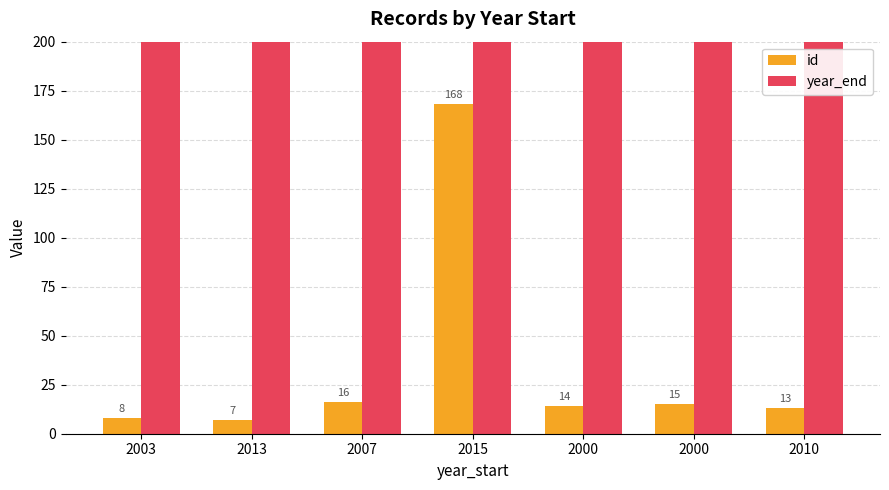

Where does the year_end series first go above 2007?

2013